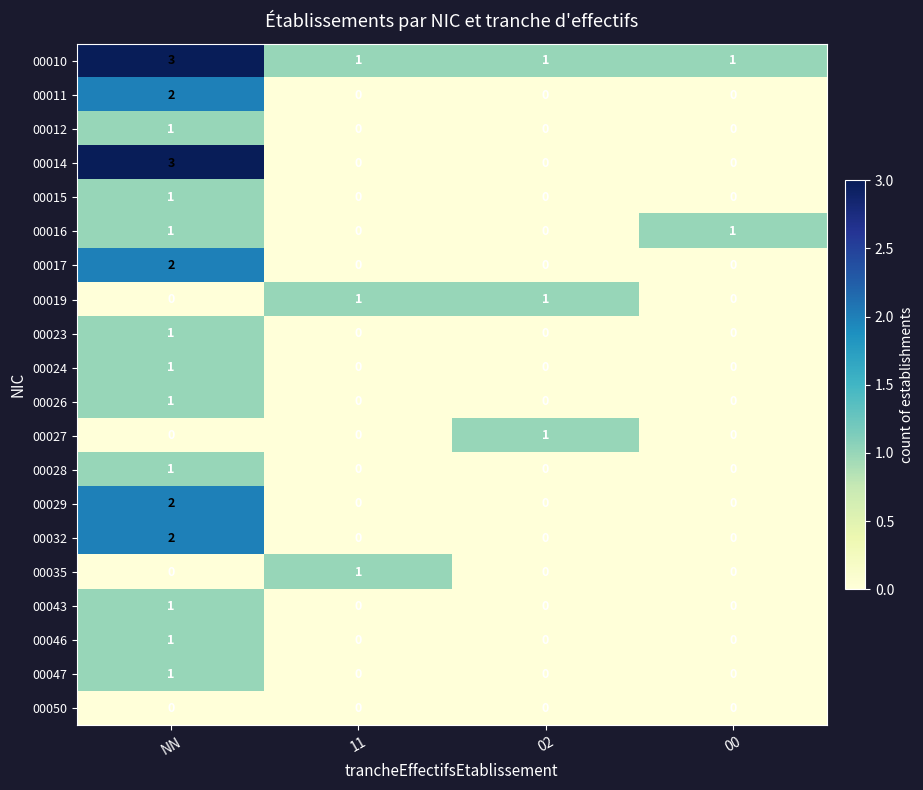

What is the total value across all series at 02?

3